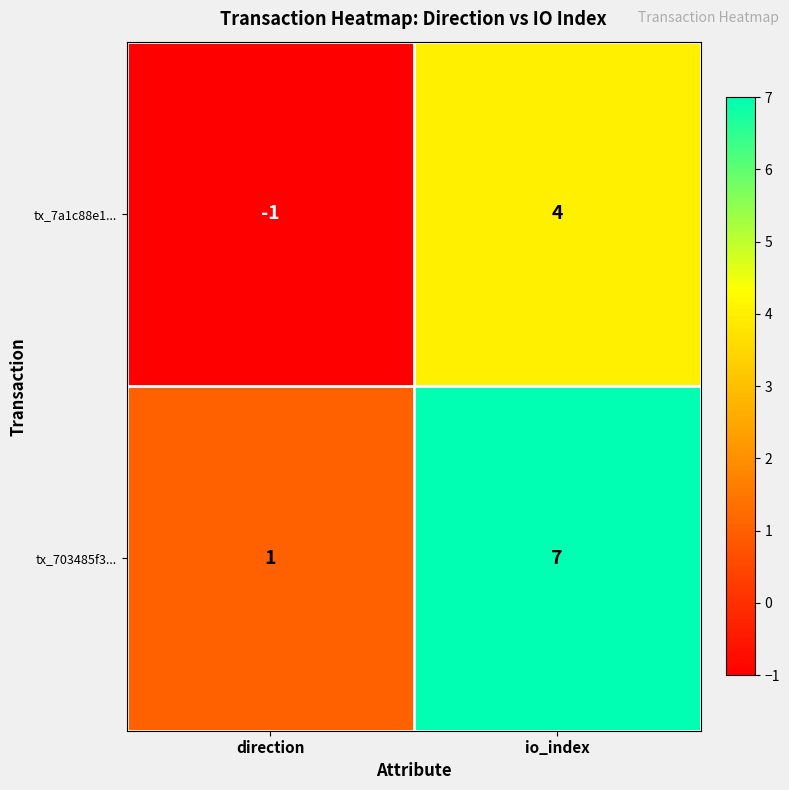

Where is tx_703485f3... nearest to the value 4?

direction